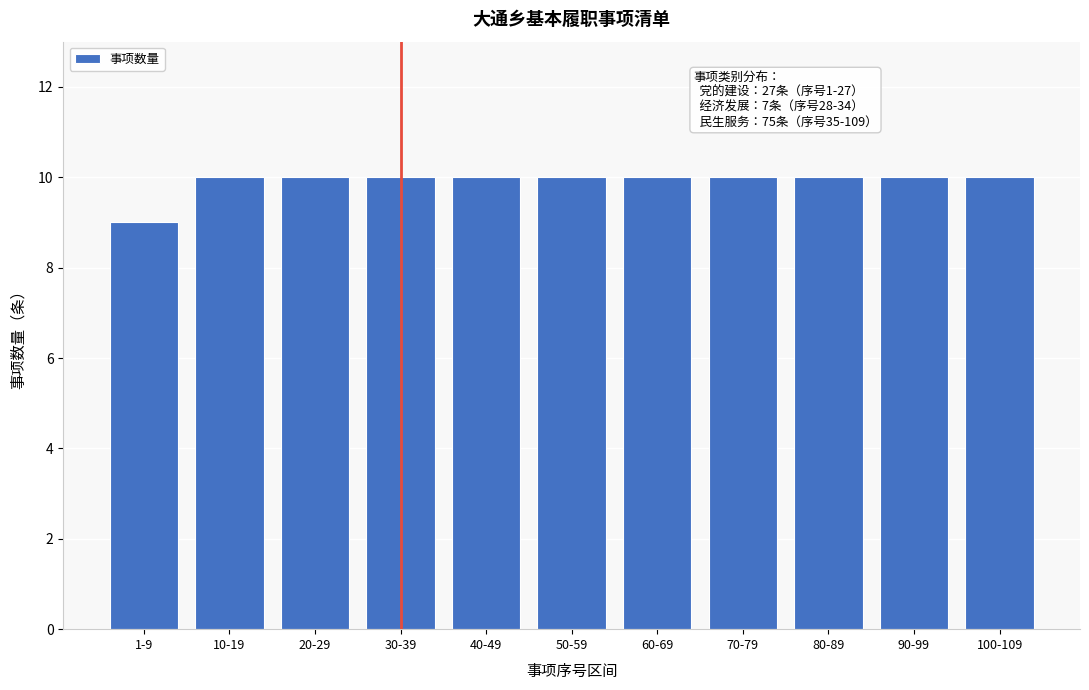

Reading left to right, what are all the values shown in this chart?

1-9=9	10-19=10	20-29=10	30-39=10	40-49=10	50-59=10	60-69=10	70-79=10	80-89=10	90-99=10	100-109=10